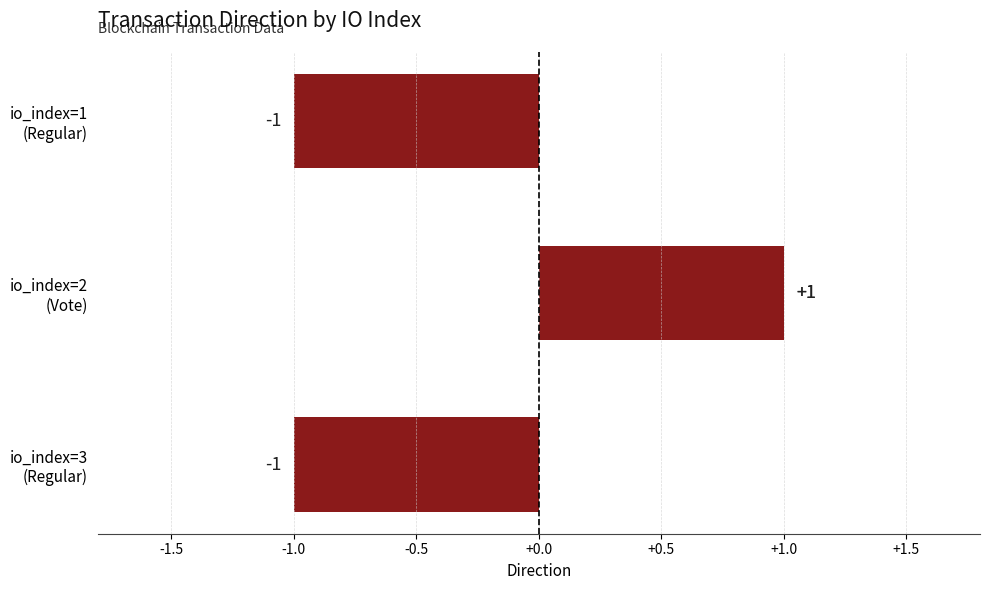

Between io_index=1 (Regular) and io_index=3 (Regular), which is larger?

io_index=1 (Regular)